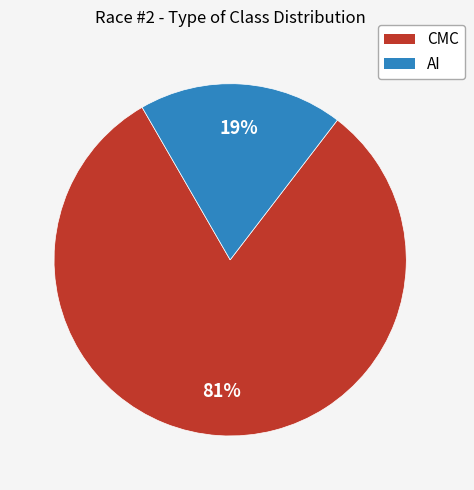

To the nearest percent, what is the difference between the AI and CMC slice percentages?

62%